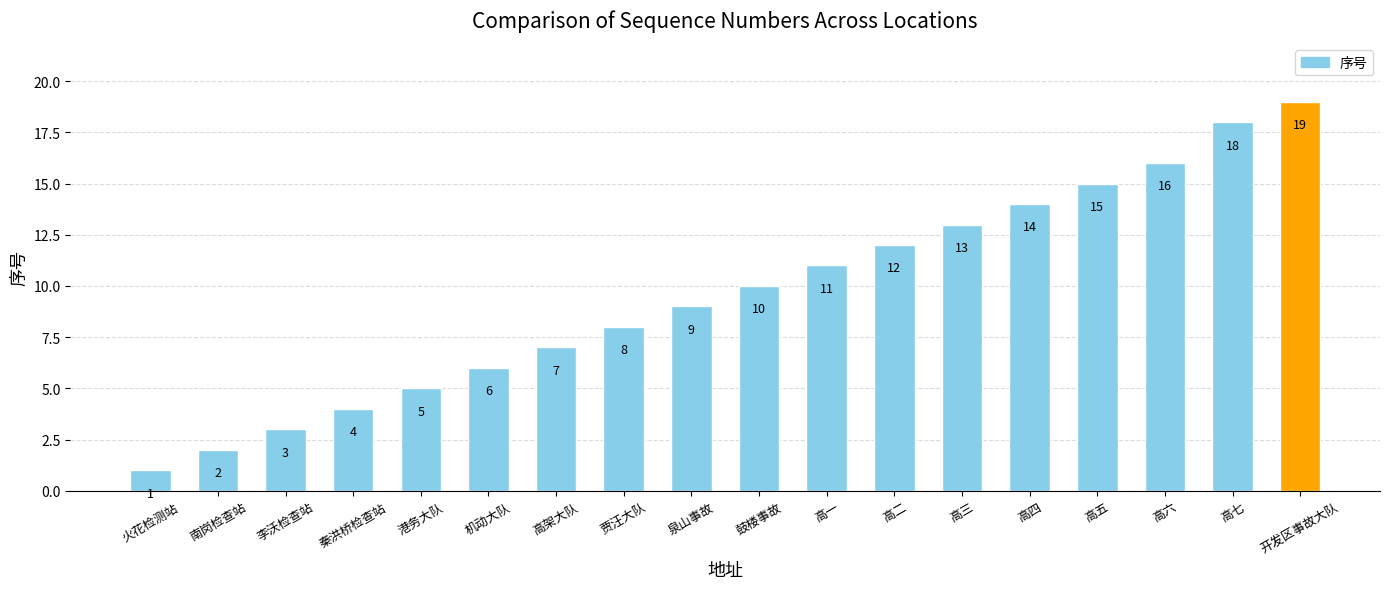

What is the smallest value displayed?

1